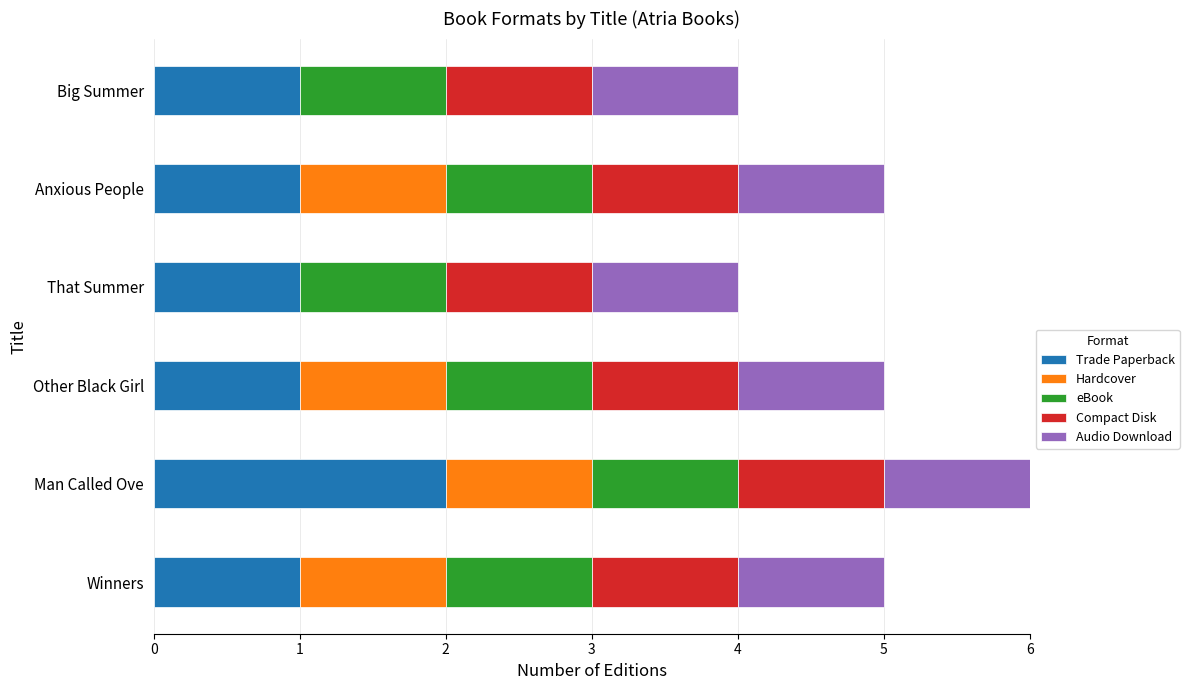

What are all the series names shown in the legend?

Trade Paperback, Hardcover, eBook, Compact Disk, Audio Download